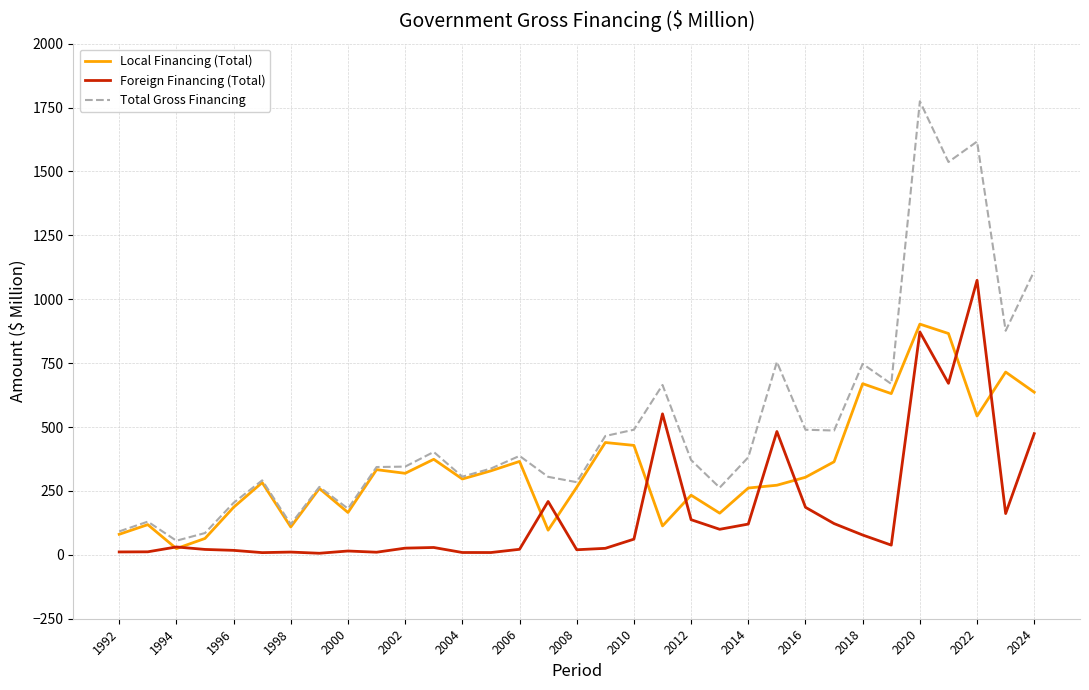

Which series has the largest total across all categories?

Total Gross Financing